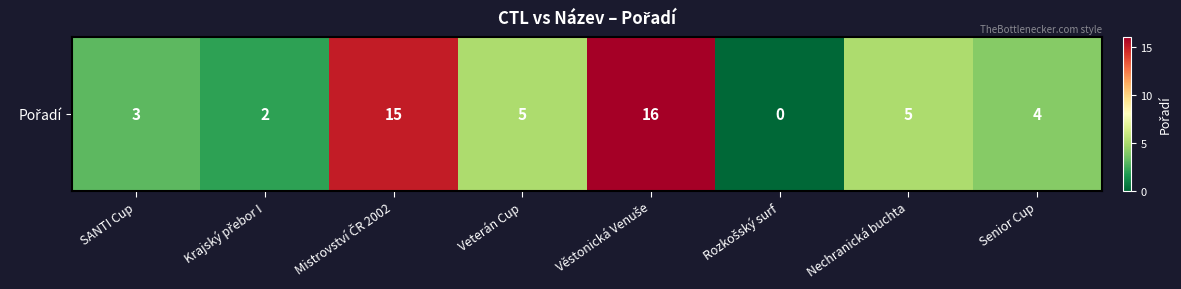

What is the sum of the values at SANTI Cup and Veterán Cup?

8